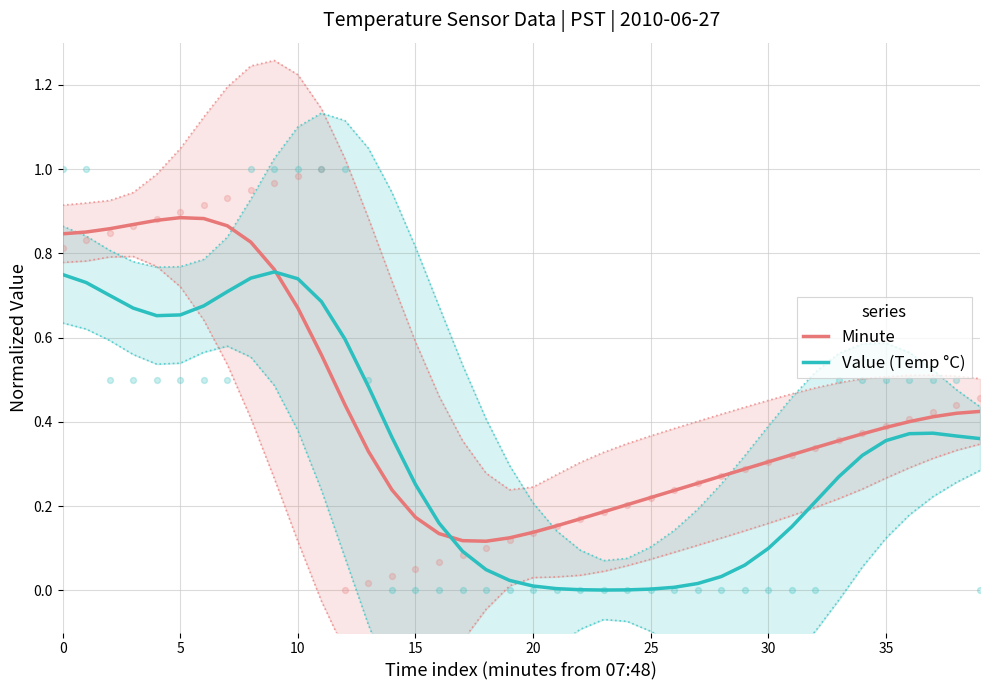

Which series reaches the minimum Y coordinate?

Value (Temp °C)